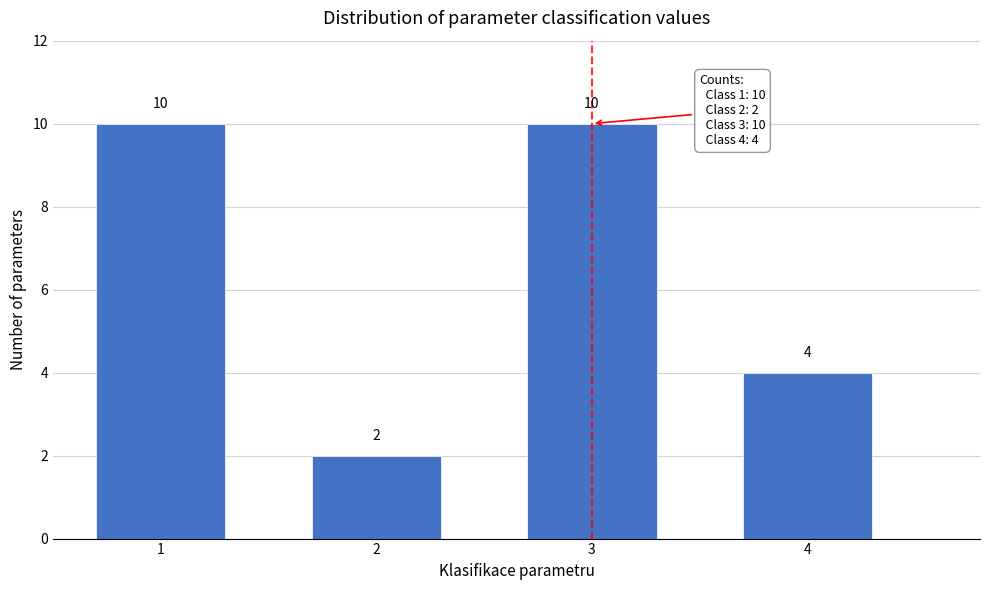

Reading left to right, extract all data points from this chart.

10	2	10	4